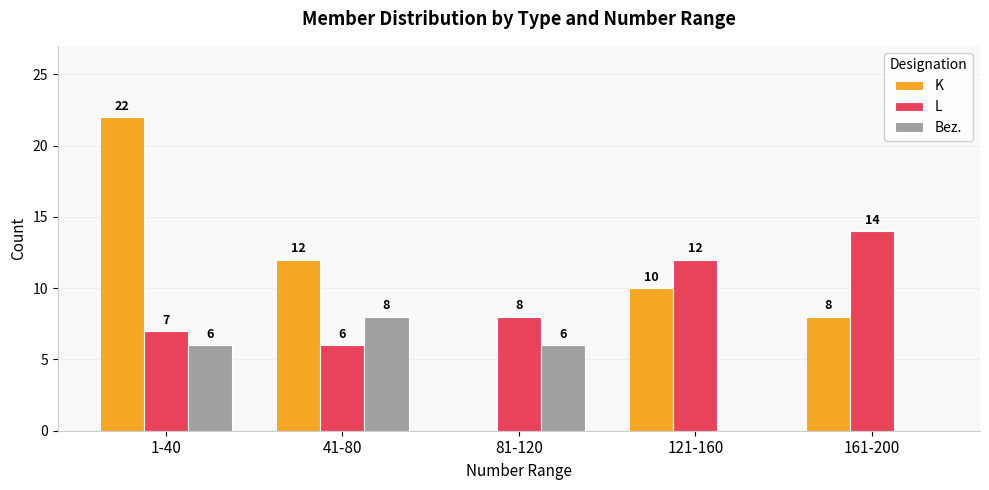

Reading right to left, extract all data points from this chart.

K: 161-200=8	121-160=10	81-120=0	41-80=12	1-40=22
L: 161-200=14	121-160=12	81-120=8	41-80=6	1-40=7
Bez.: 161-200=0	121-160=0	81-120=6	41-80=8	1-40=6